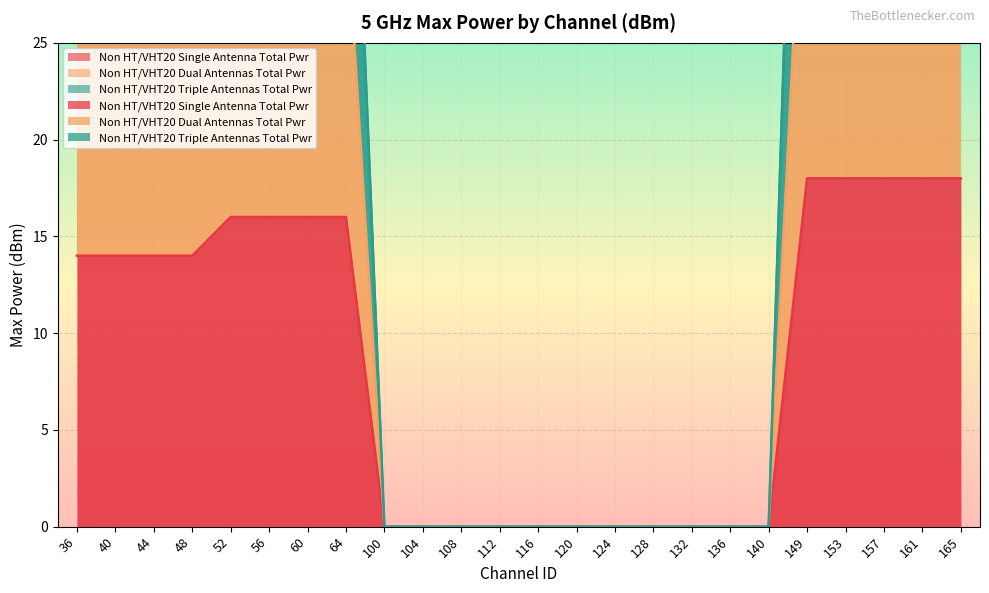

At which category is the sum across all series the highest?

149